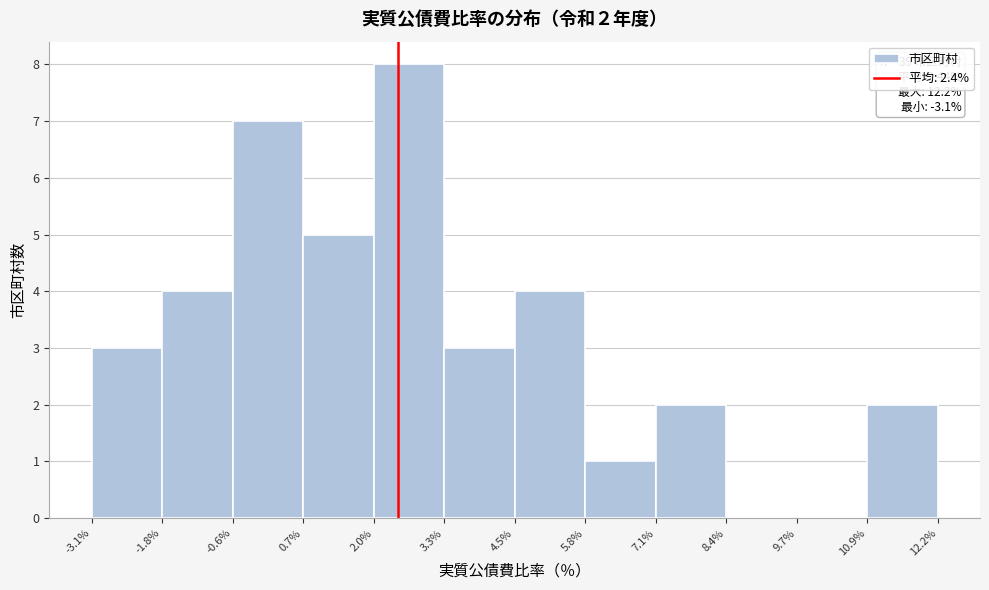

Over which range of the x-axis is the bar tallest?

2.0% to 3.3%